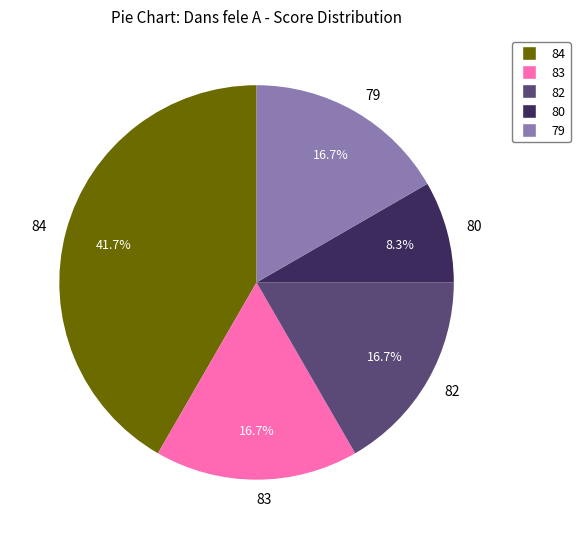

Is the sum of 84 and 83 greater than half?

Yes